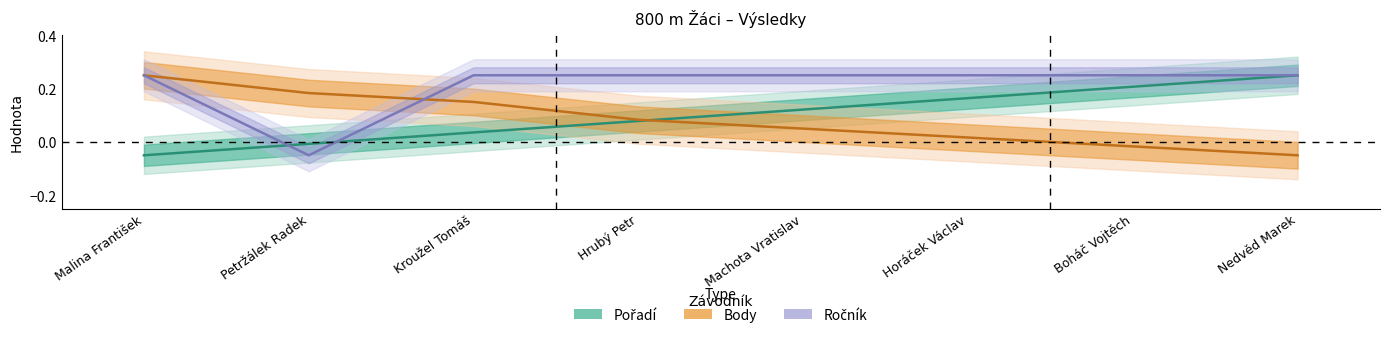

What is the smallest value displayed?

-0.1